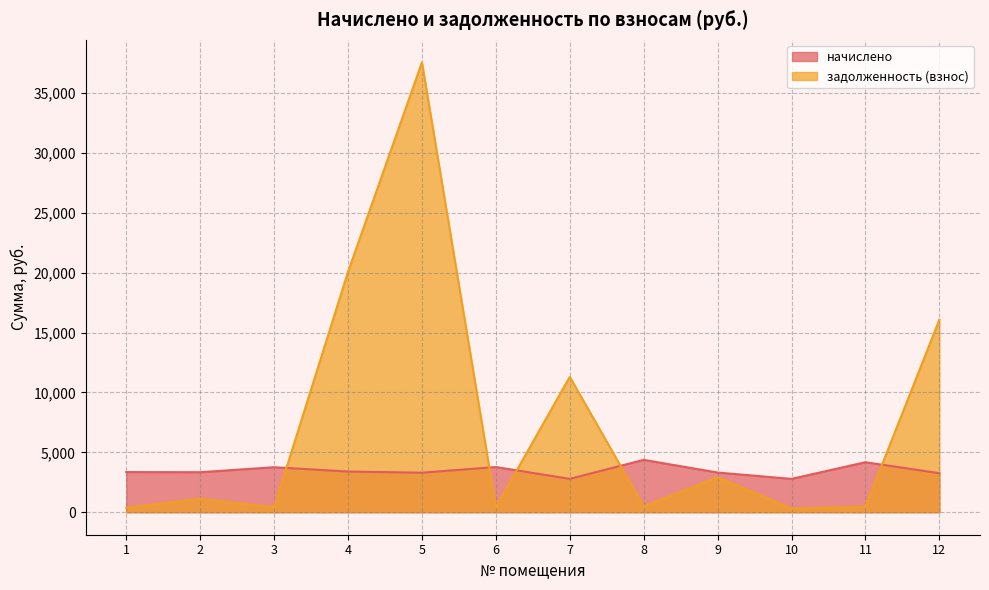

Rank the series at 3 from highest to lowest value.

начислено, задолженность (взнос)